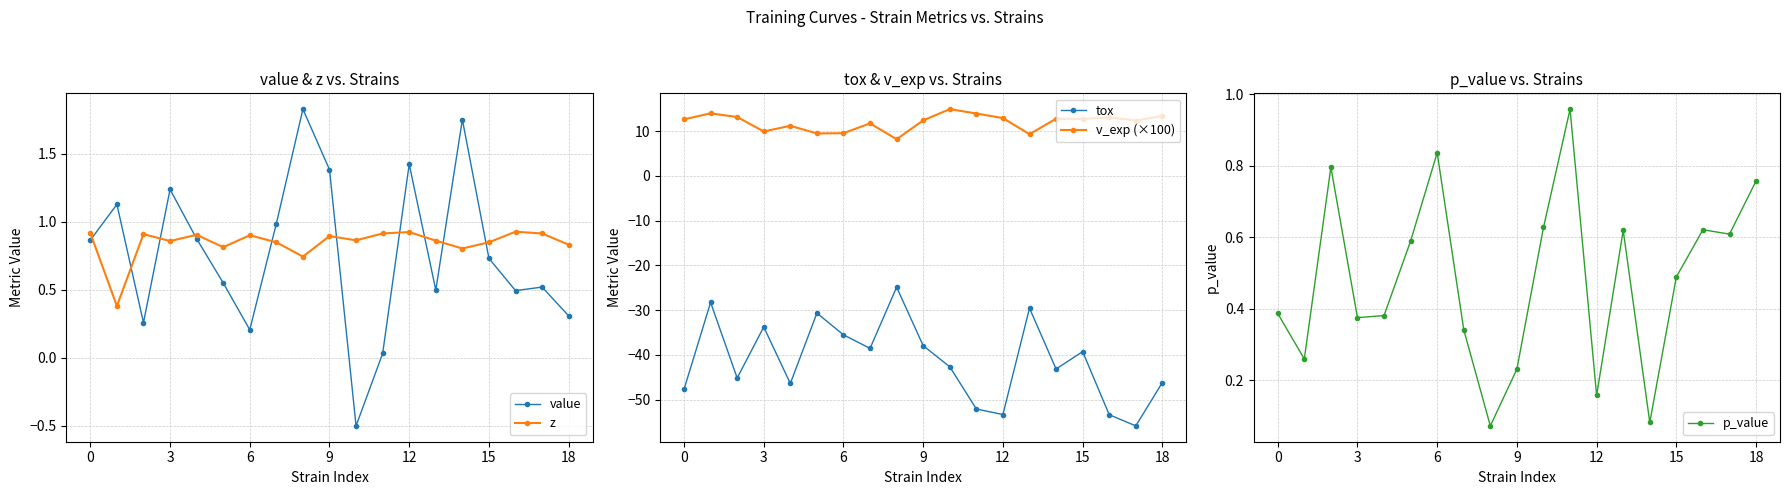

Reading left to right, transcribe all the data shown in this chart.

value: 0.9	1.1	0.3	1.2	0.9	0.6	0.2	1.0	1.8	1.4	-0.5	0.0	1.4	0.5	1.8	0.7	0.5	0.5	0.3
z: 0.9	0.4	0.9	0.9	0.9	0.8	0.9	0.8	0.7	0.9	0.9	0.9	0.9	0.9	0.8	0.8	0.9	0.9	0.8
tox: -47.7	-28.3	-45.1	-33.7	-46.4	-30.7	-35.5	-38.5	-24.9	-37.9	-42.6	-52.1	-53.3	-29.5	-43.1	-39.3	-53.3	-55.8	-46.1
v_exp (×100): 12.6	14.0	13.1	9.9	11.2	9.5	9.5	11.7	8.2	12.4	14.9	13.9	12.9	9.3	12.8	12.7	13.0	12.3	13.4
p_value: 0.4	0.3	0.8	0.4	0.4	0.6	0.8	0.3	0.1	0.2	0.6	1.0	0.2	0.6	0.1	0.5	0.6	0.6	0.8